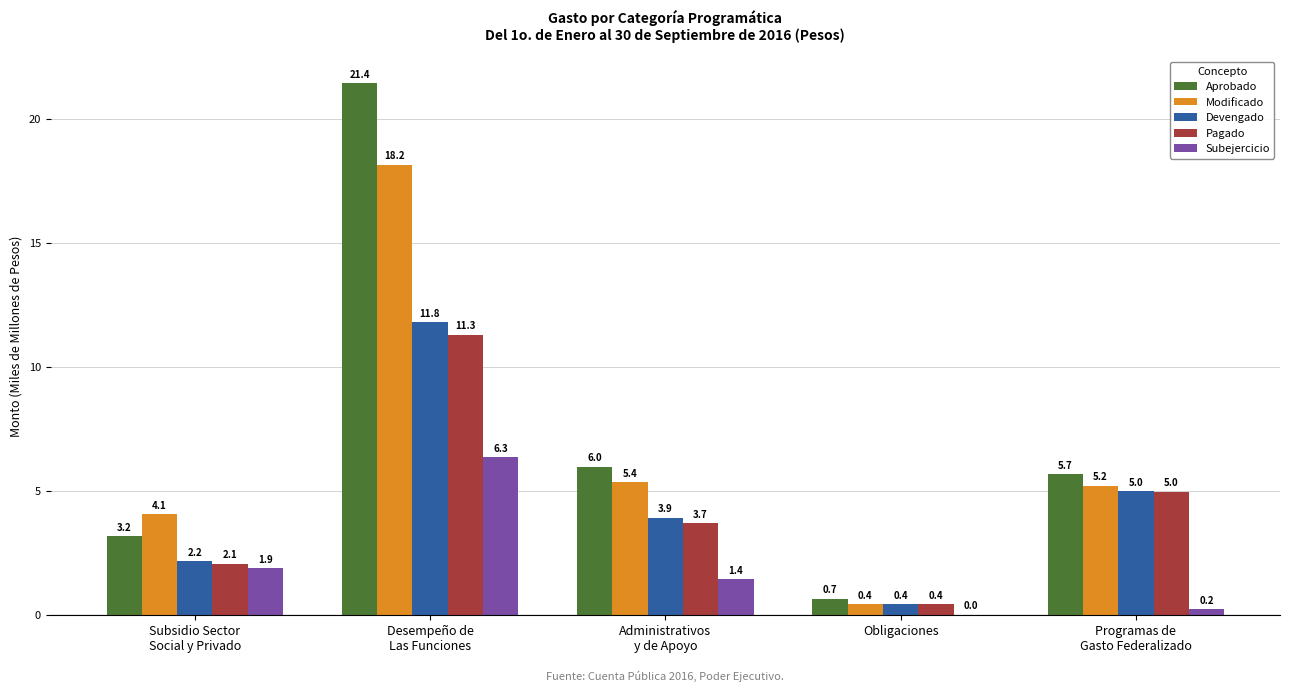

True or false: Aprobado has a value of 21.4 at Desempeño de
Las Funciones.

True